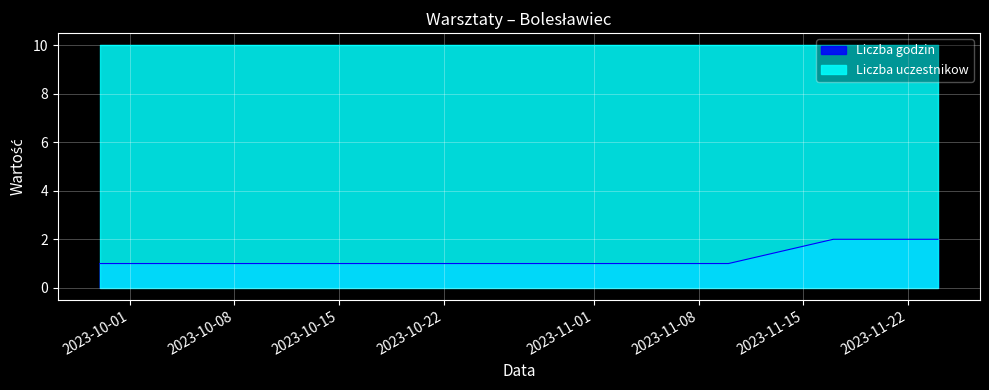

What is the sum of all values?

10